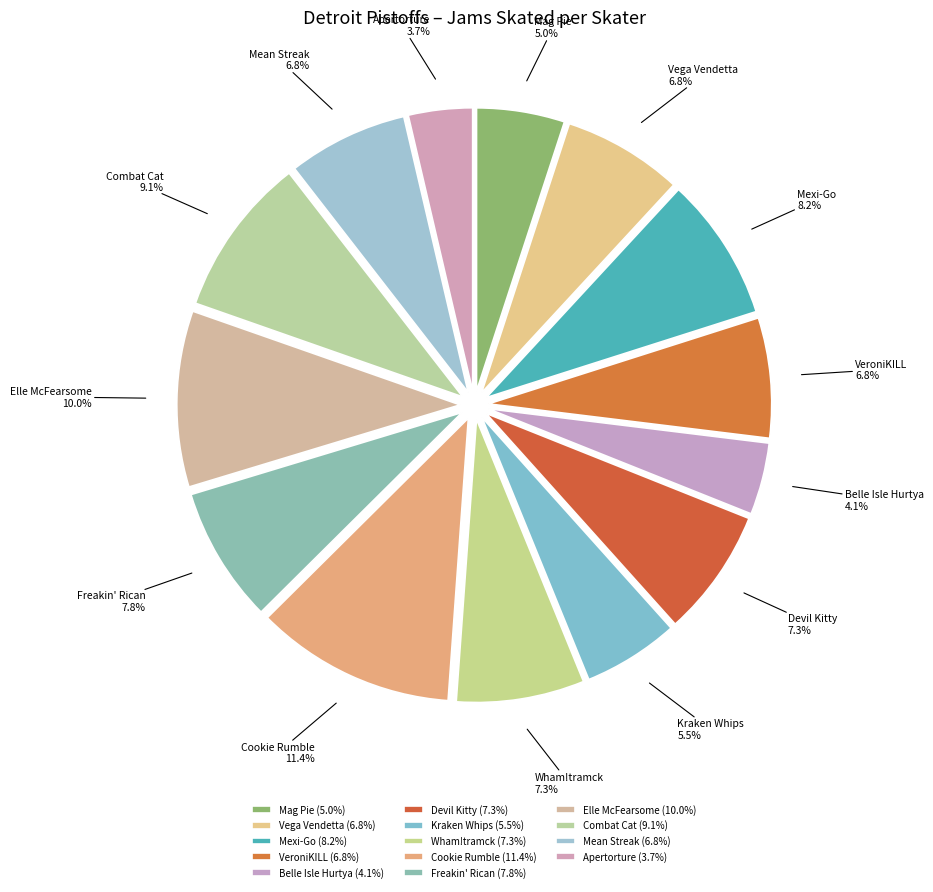

To the nearest percent, what percentage of the pie is Combat Cat?

9%